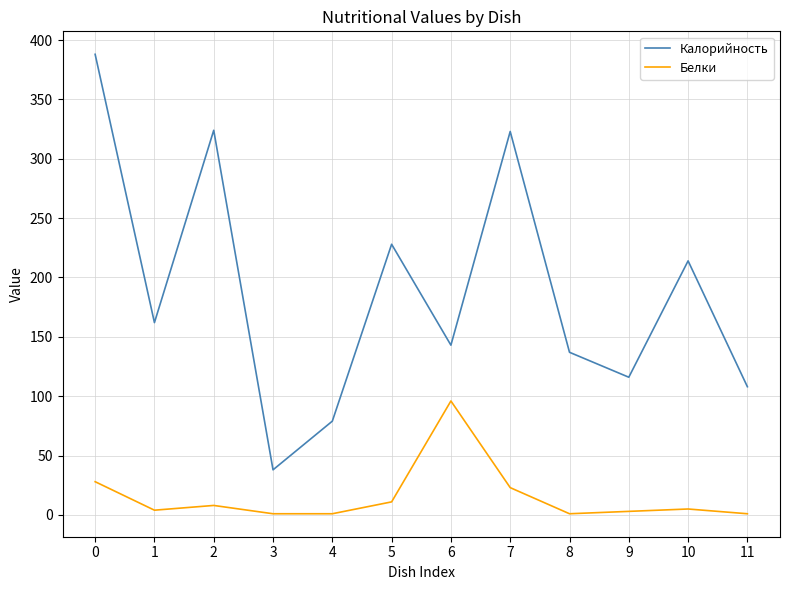

What is the maximum value shown in the chart?

388